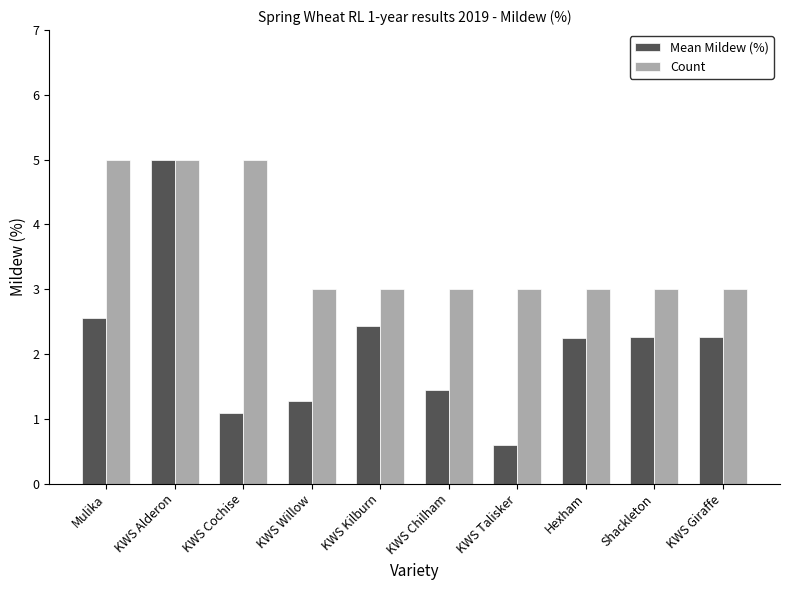

What are all the series names shown in the legend?

Mean Mildew (%), Count